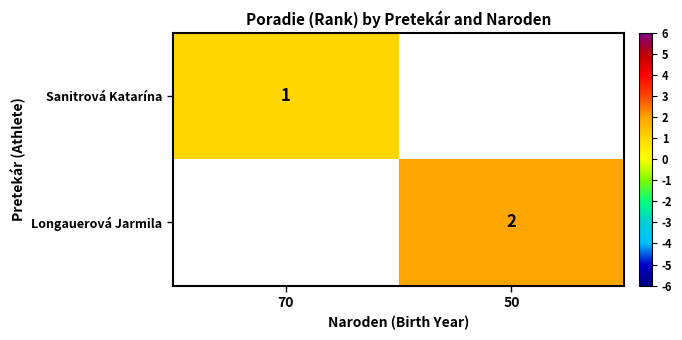

Is the value of Longauerová Jarmila at 50 greater than the value of Sanitrová Katarína at 70?

Yes